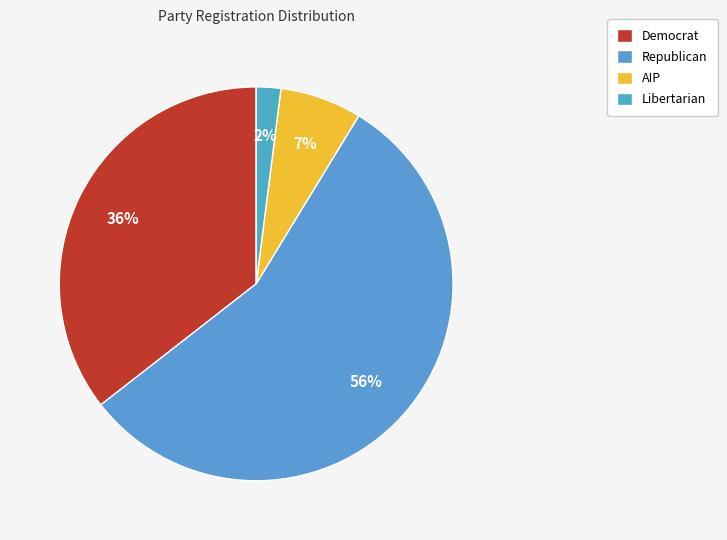

How many slices are in this pie chart?

4